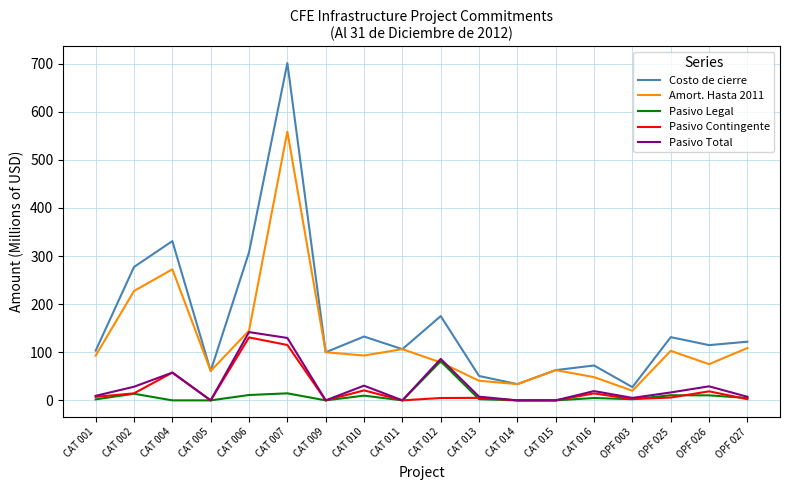

Which series has the largest range (max minus min)?

Costo de cierre